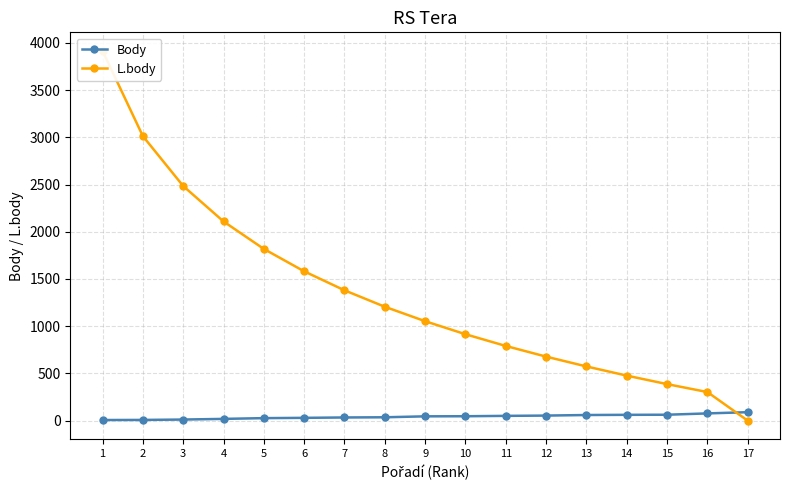

What is the maximum value shown in the chart?

3915